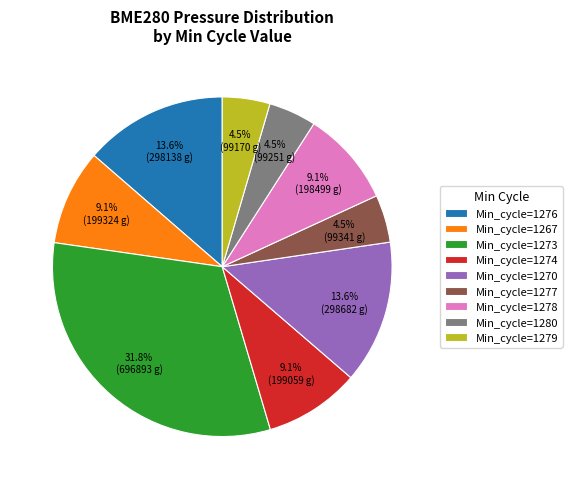

What is the largest slice in the pie chart?

Min_cycle=1273